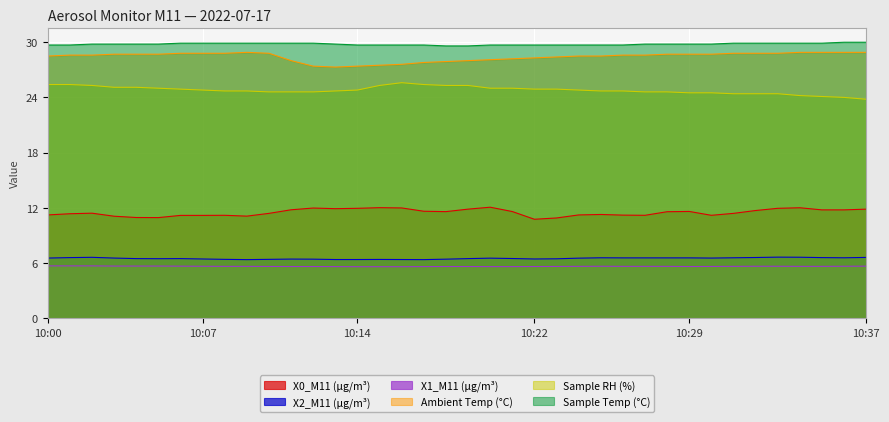

Is the value of X2_M11 (μg/m³) at 10:11 greater than the value of X0_M11 (μg/m³) at 10:00?

No